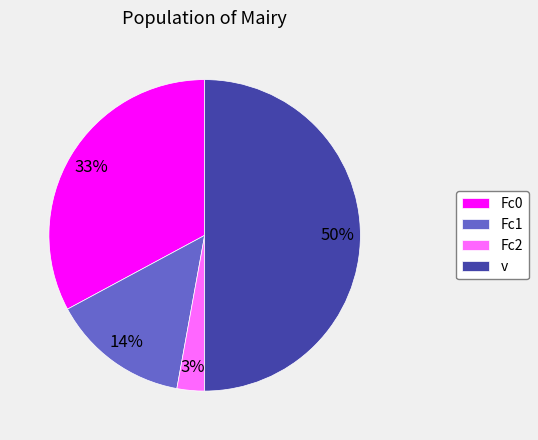

To the nearest percent, what portion does v represent?

50%